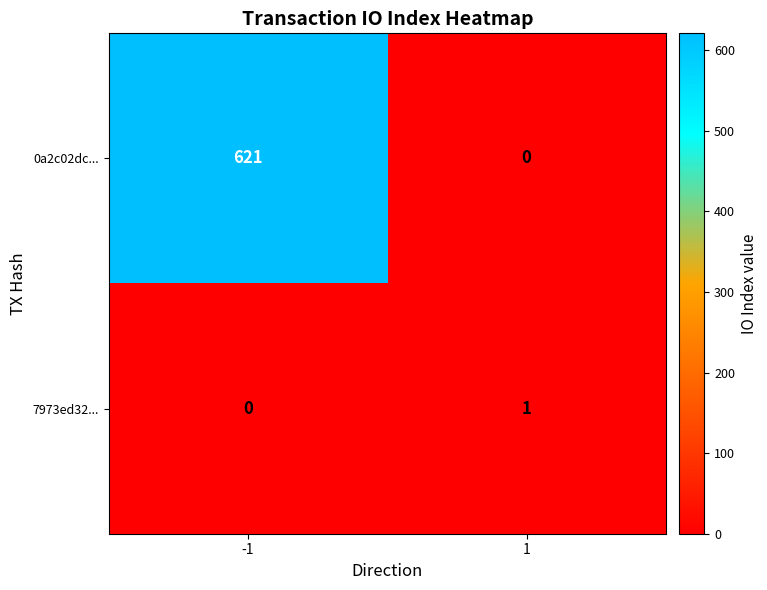

What is the greatest value displayed?

621